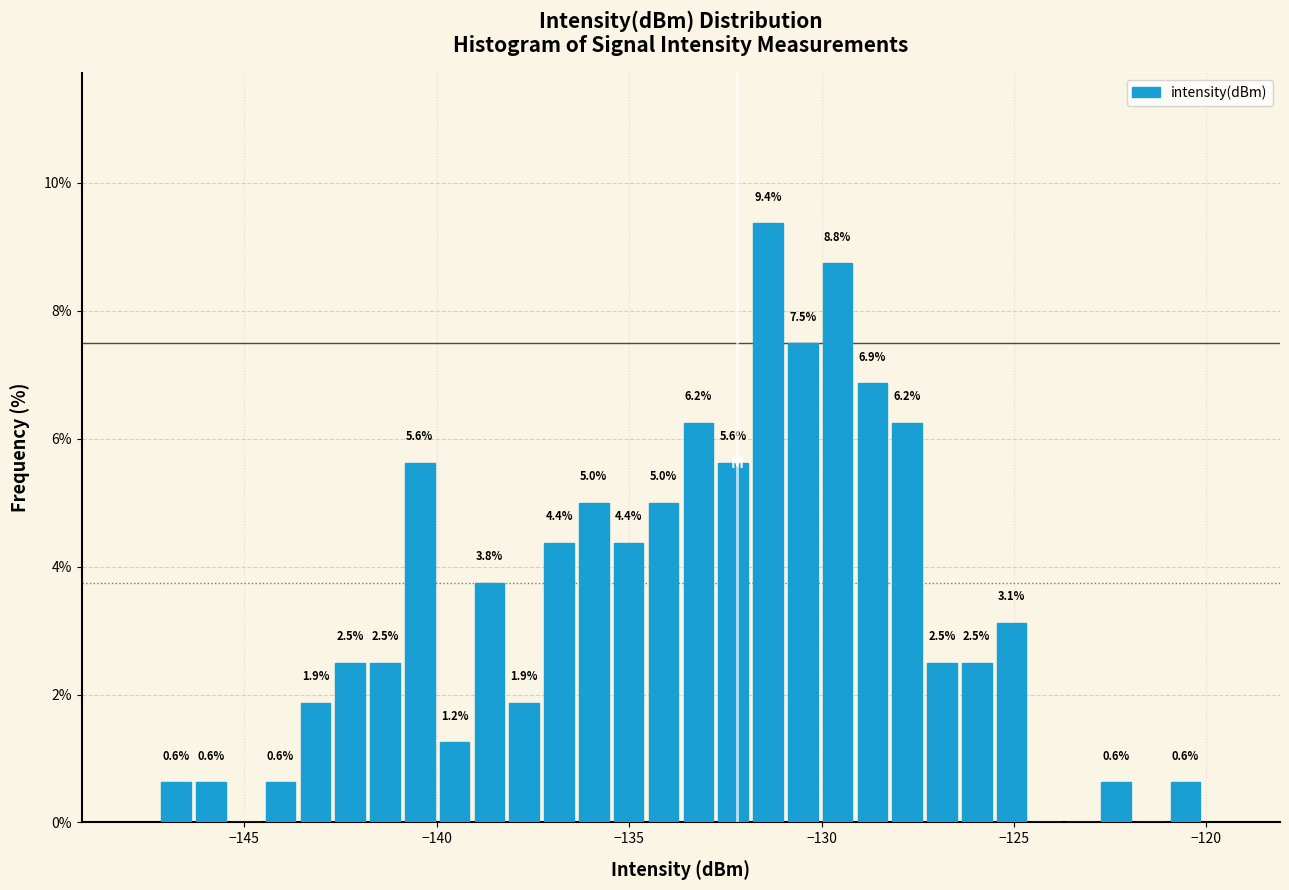

Read against the x-axis, roughly where is the centre of the tallest bar?

-131.5